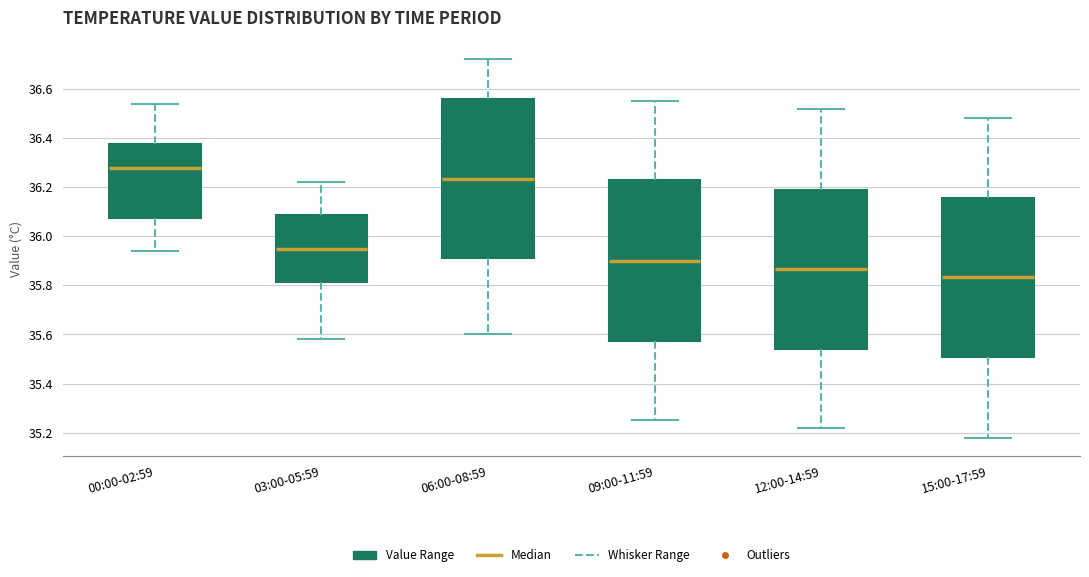

Reading left to right, read every box against the y-axis: the position of its median line, the range the box covers, and the ends of its whiskers. The values are not printed on the chart, so give them approximately, as read against the axis.

00:00-02:59: median 36.28, box 36.08 to 36.38, whiskers 35.94 to 36.54
03:00-05:59: median 35.96, box 35.82 to 36.08, whiskers 35.58 to 36.22
06:00-08:59: median 36.24, box 35.92 to 36.56, whiskers 35.60 to 36.72
09:00-11:59: median 35.90, box 35.58 to 36.22, whiskers 35.26 to 36.56
12:00-14:59: median 35.86, box 35.54 to 36.20, whiskers 35.22 to 36.52
15:00-17:59: median 35.84, box 35.52 to 36.16, whiskers 35.18 to 36.48